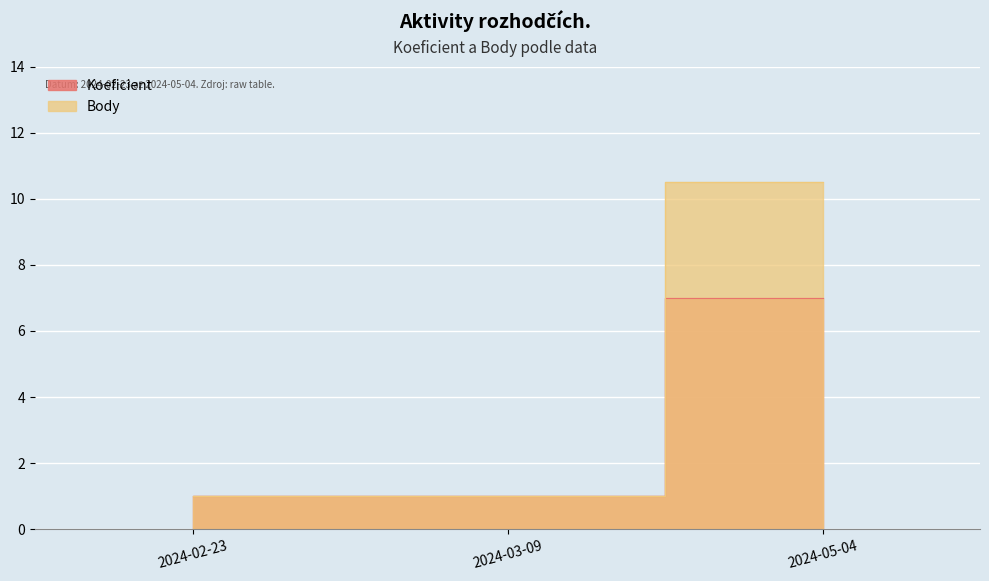

What is the maximum value for Body?

10.5